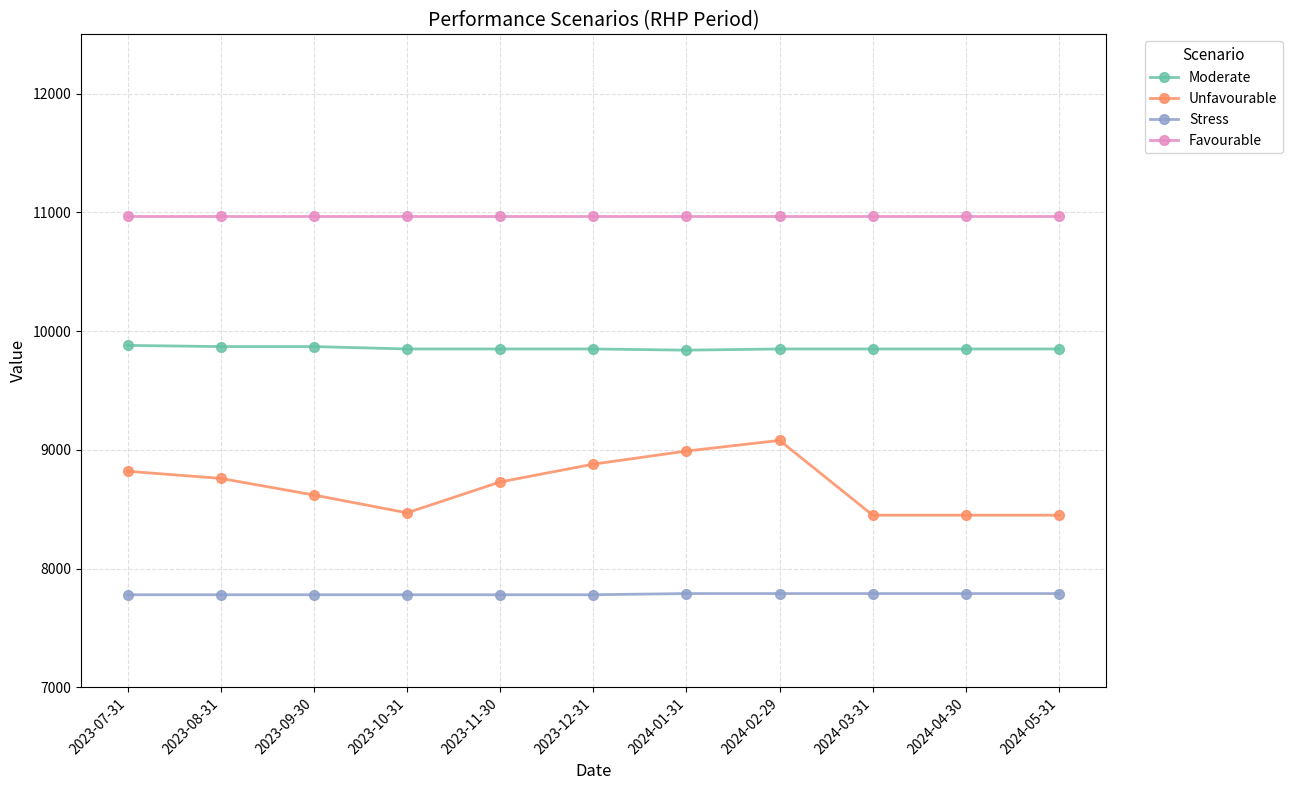

True or false: Unfavourable has a value of 8880 at 2023-12-31.

True